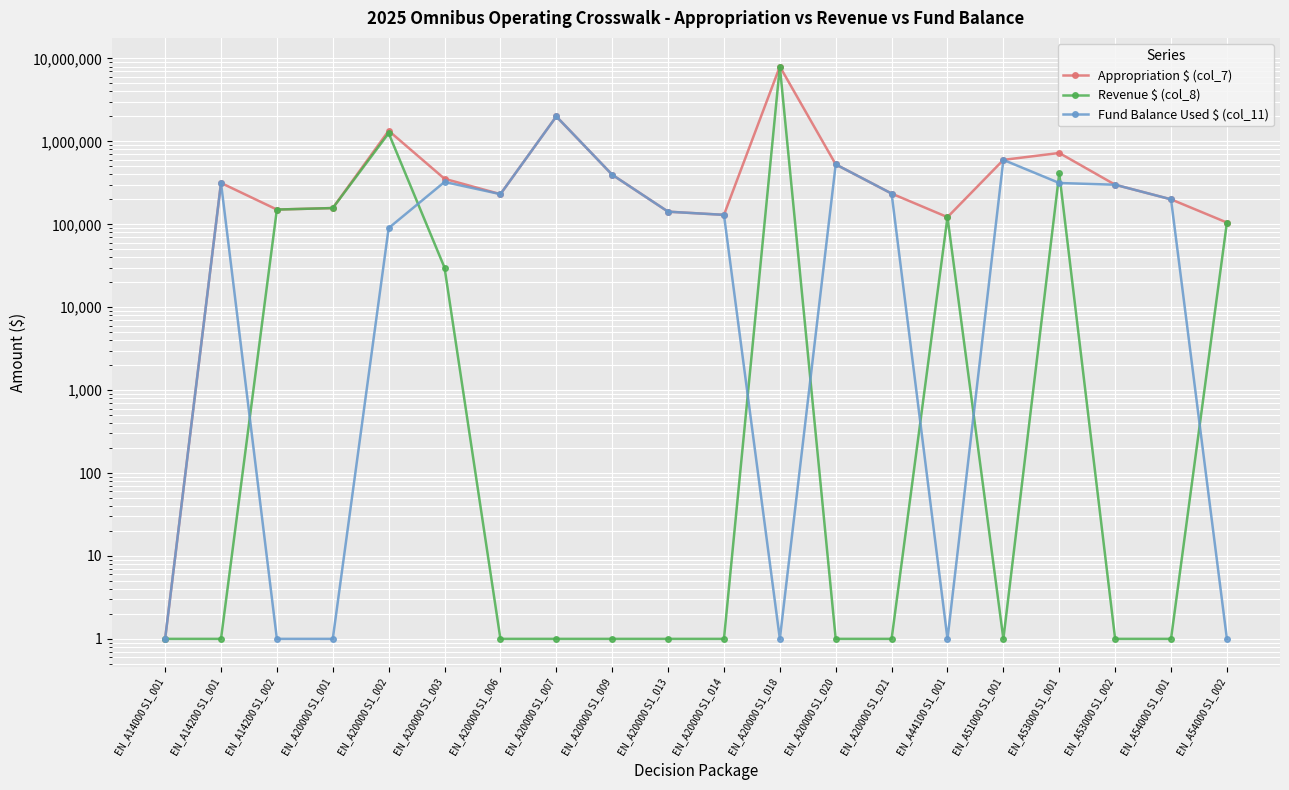

True or false: Fund Balance Used $ (col_11) has a value of 2 at EN_A44100 S1_001.

False